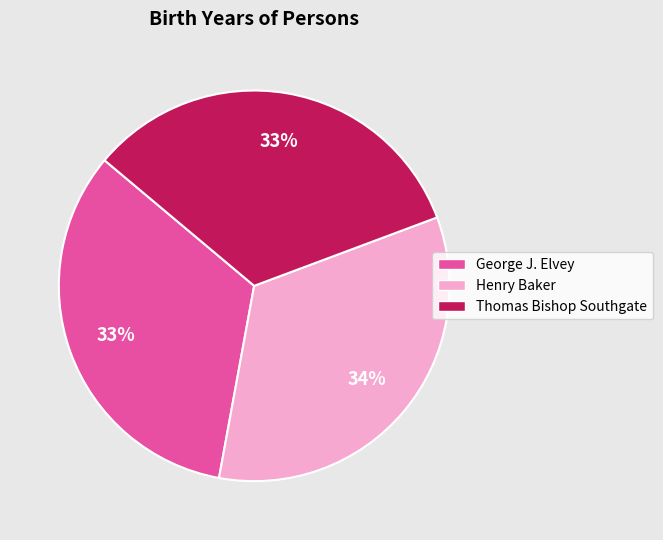

The George J. Elvey slice represents 33% of the pie. True or false?

True